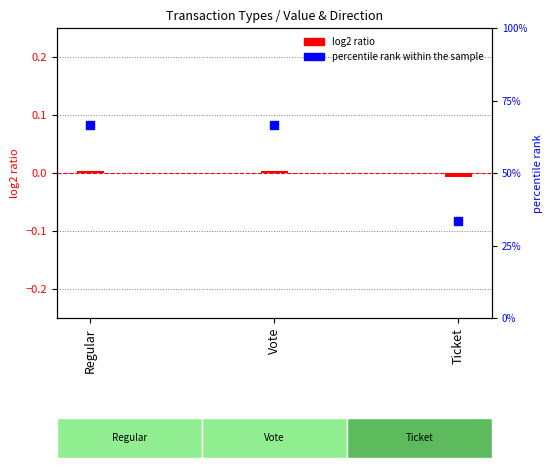

What is the ratio of the value at Vote to the value at Regular?

1.0